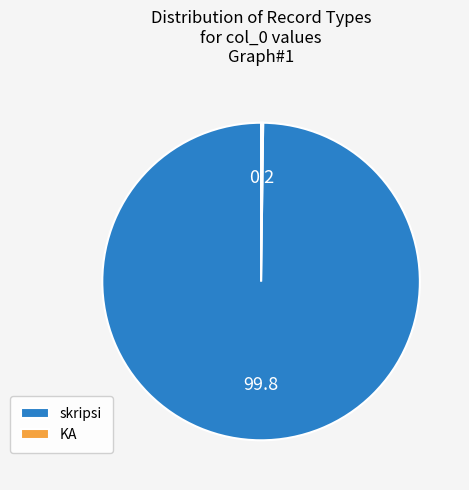

Is it true that skripsi is 100% of the pie?

True